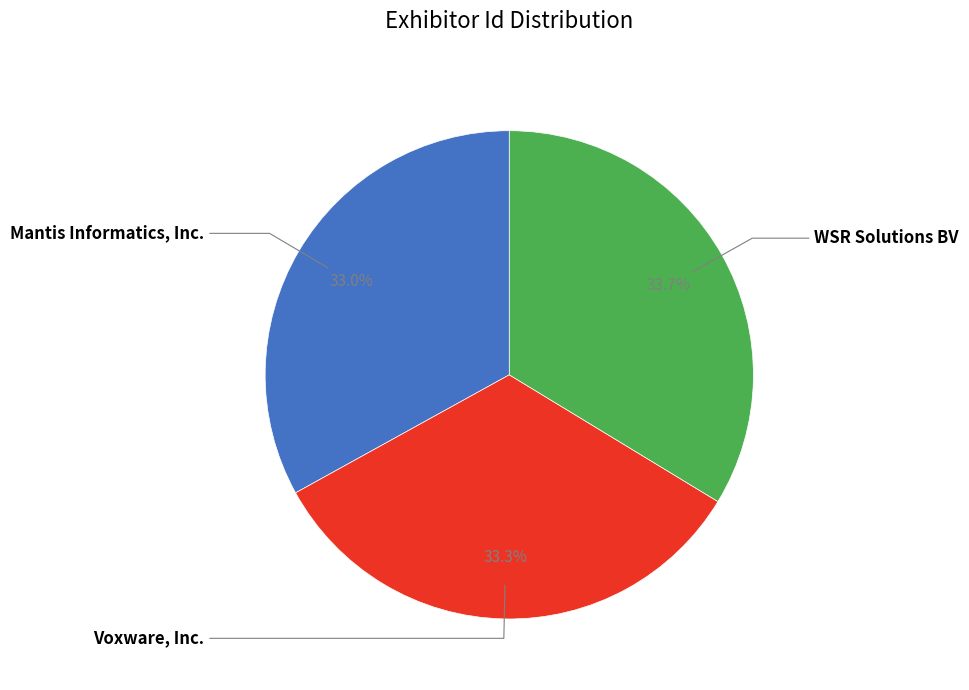

To the nearest percent, what is the average slice percentage?

33%